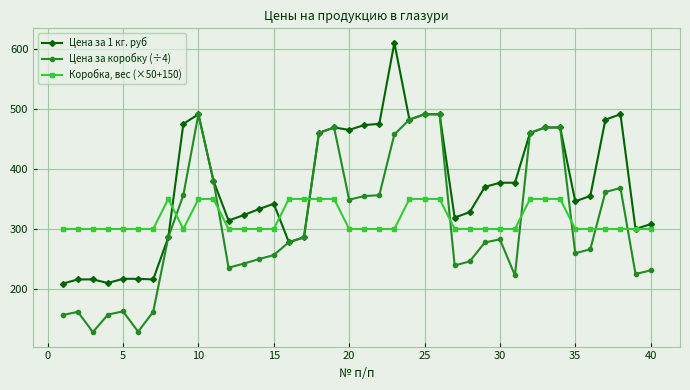

List the series in order of their peak value, lowest first.

Коробка, вес (×50+150), Цена за коробку (÷4), Цена за 1 кг. руб